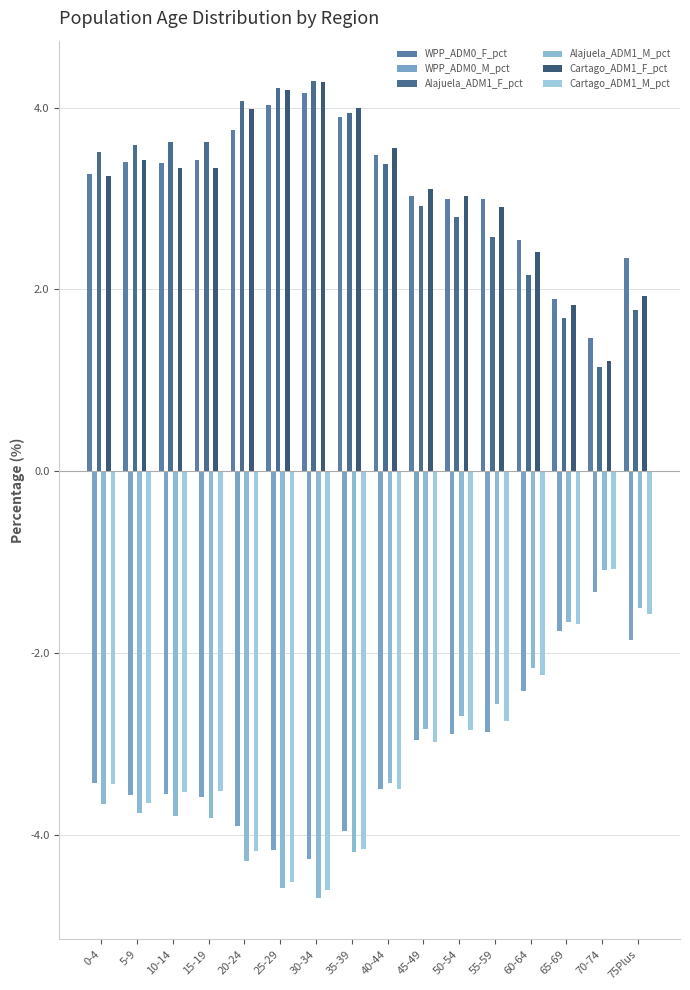

Which category has the lowest value in the WPP_ADM0_F_pct series?

70-74